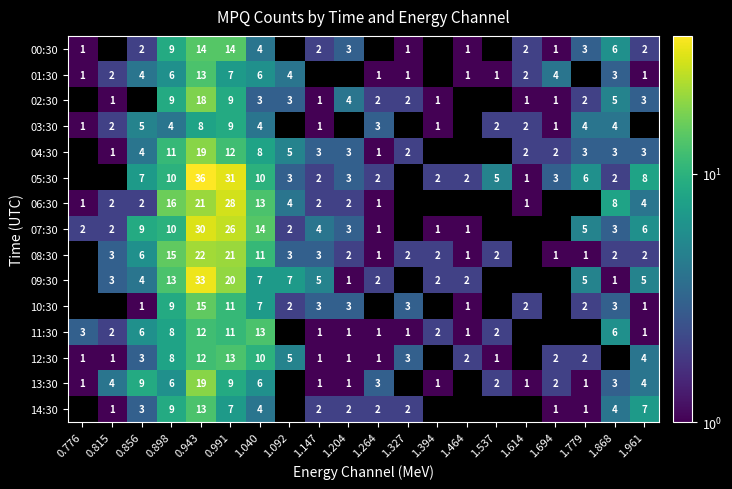

The 03:30 series shows 1 at 1.147. True or false?

True